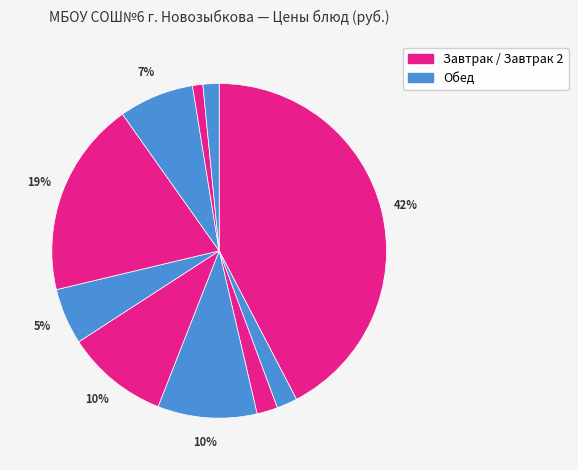

Which slice is the largest?

Запеканка творожная со сгущ. молоком